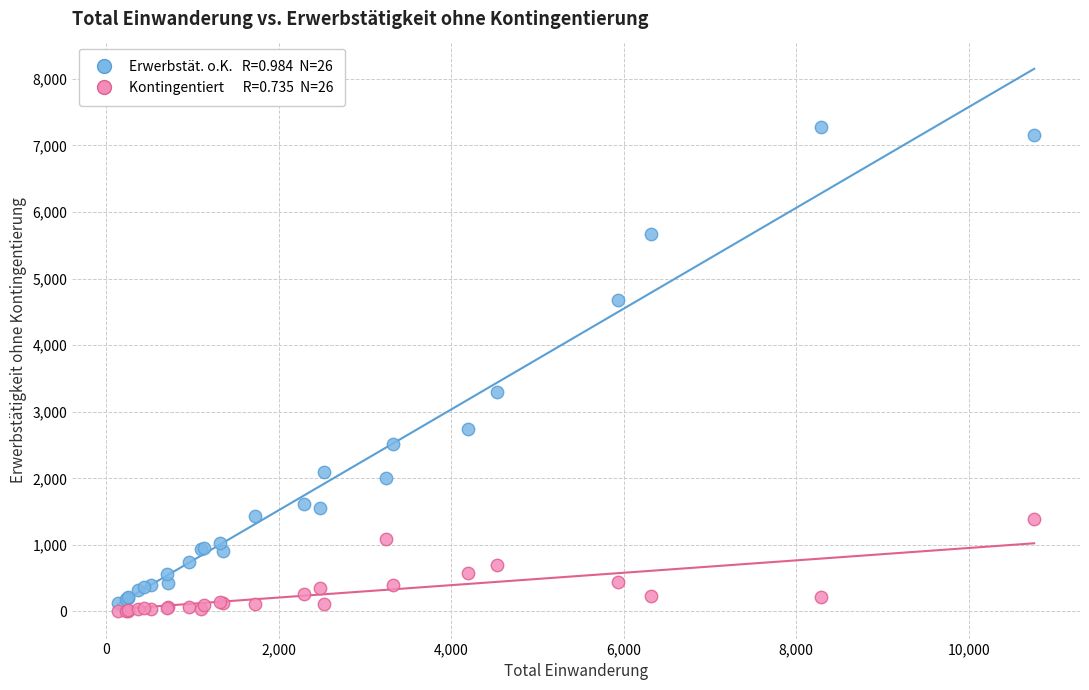

Across all series, what Y value is closest to 3638?

3301